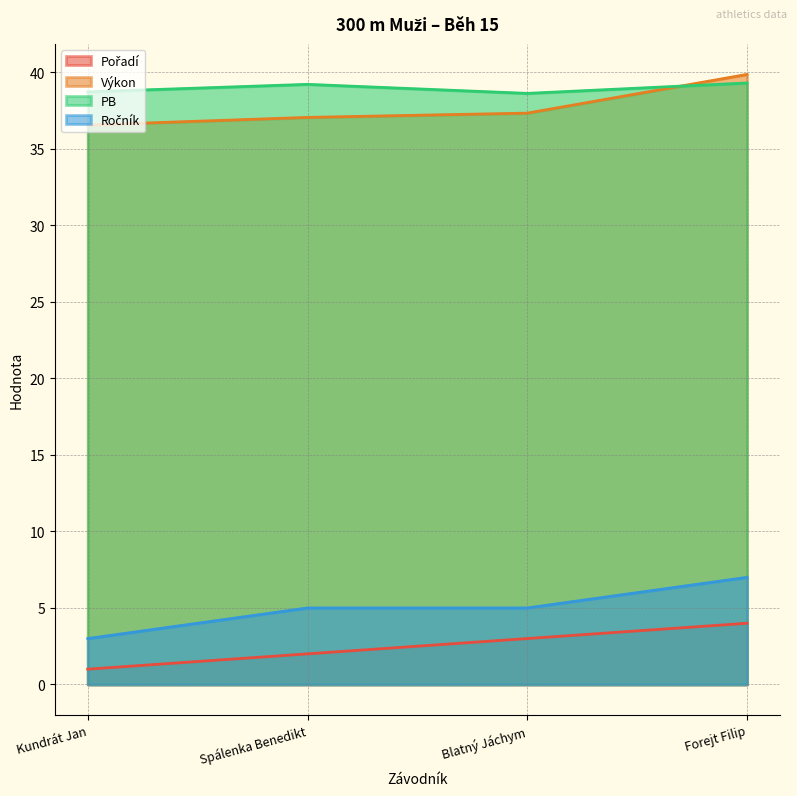

Which series has the largest total across all categories?

PB